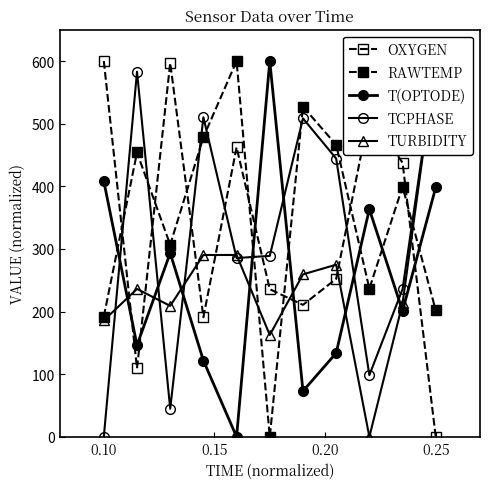

The T(OPTODE) series shows 1035.6 at 5. True or false?

False